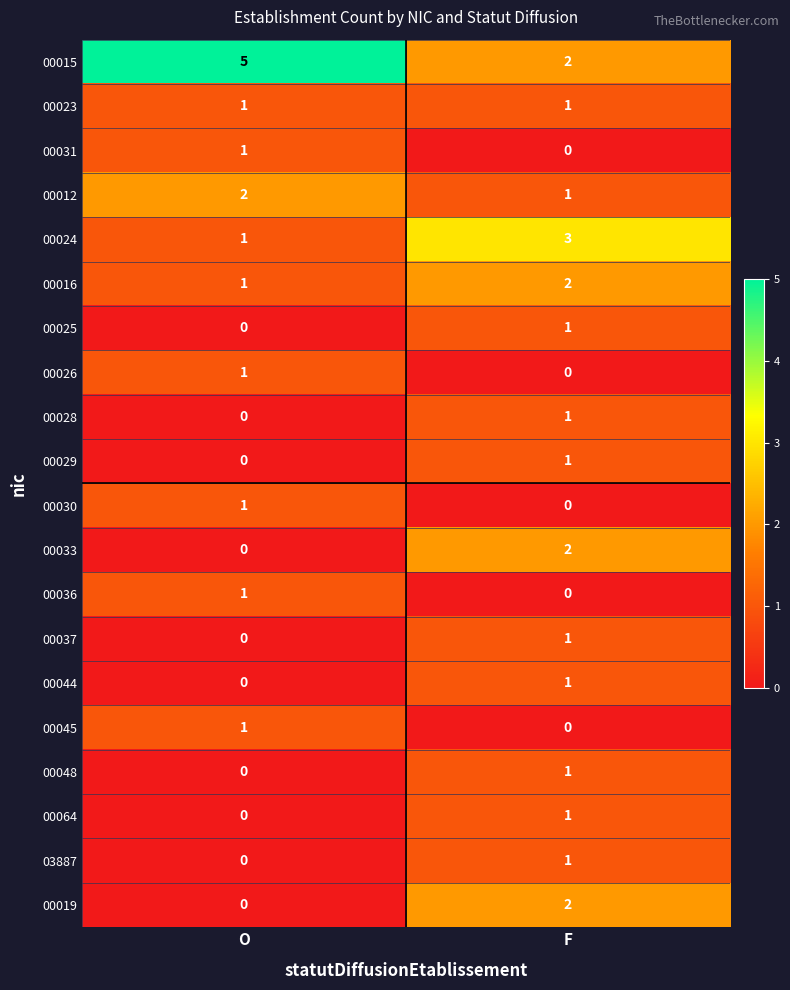

True or false: 00045 has a value of -1 at F.

False